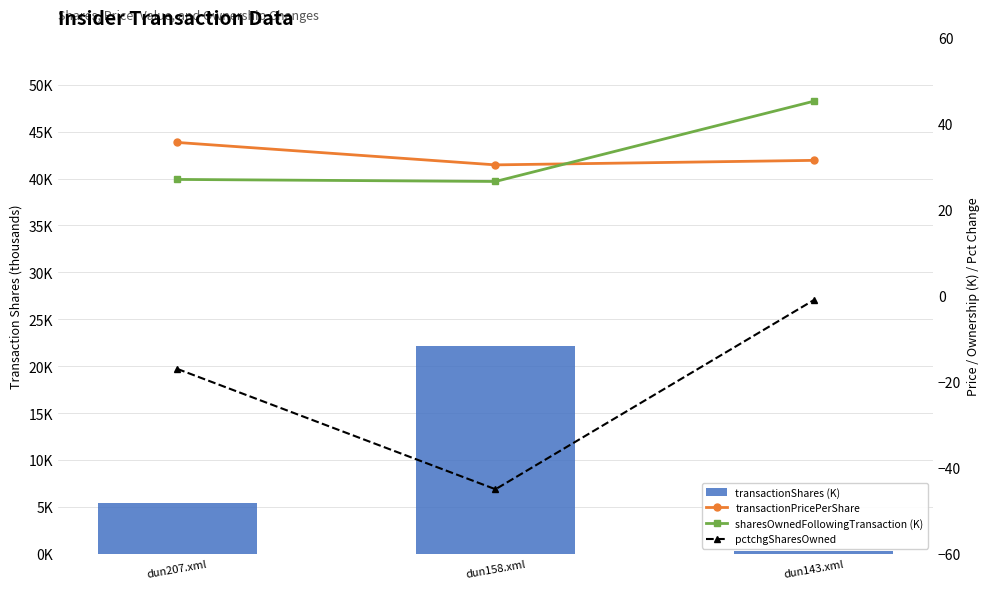

What is the total value across all series at dun207.xml?

51.1